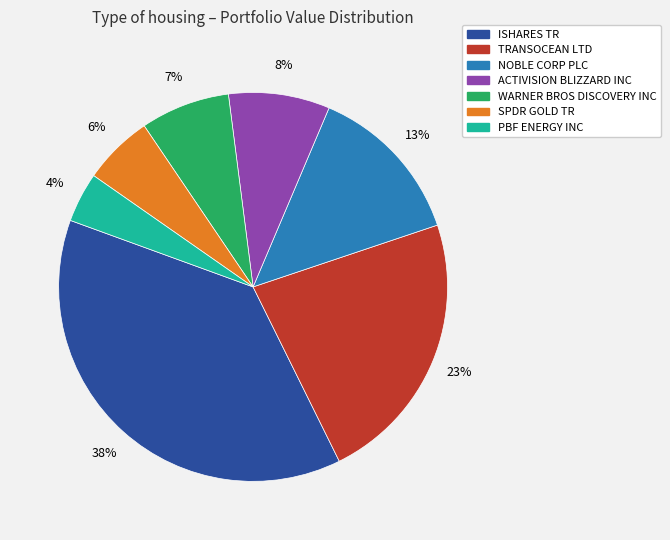

To the nearest percent, what portion does ISHARES TR represent?

38%